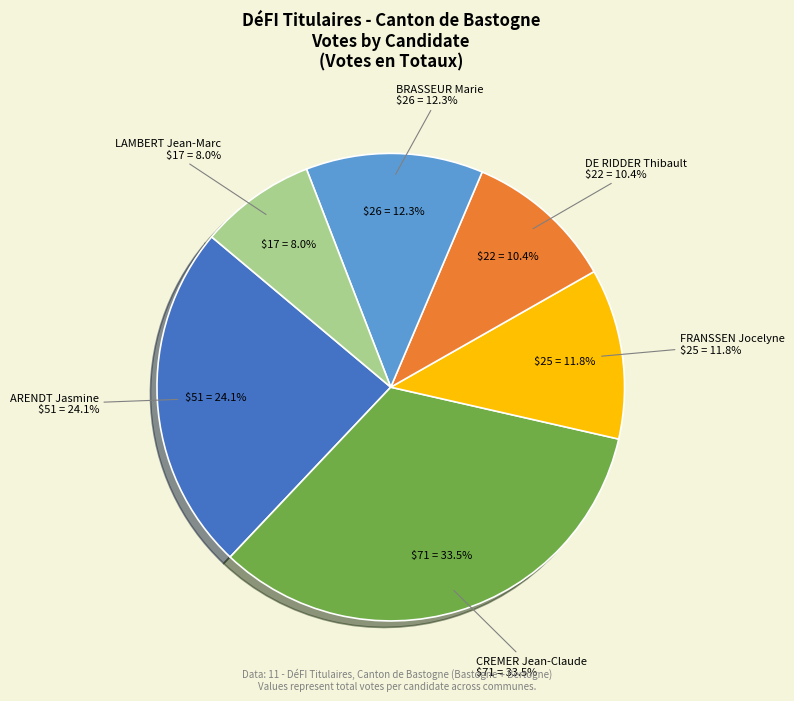

To the nearest percent, what percentage of the pie is LAMBERT Jean-Marc?

8%